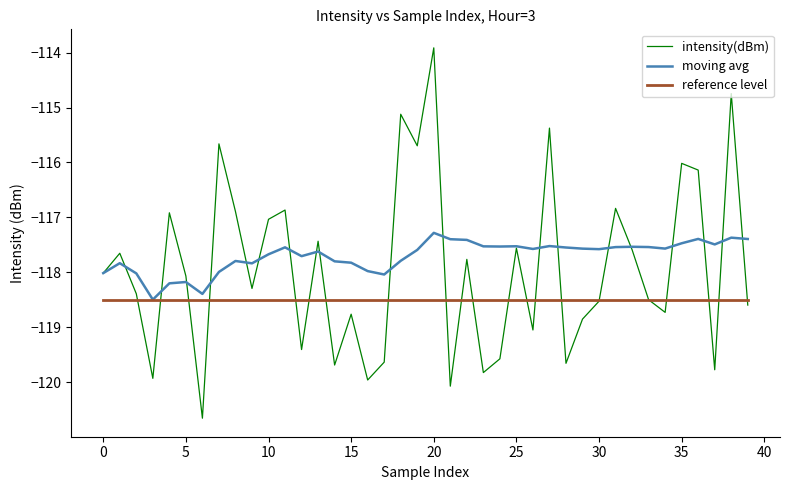

What is the difference between the second highest and second lowest values in the moving avg series?

1.0